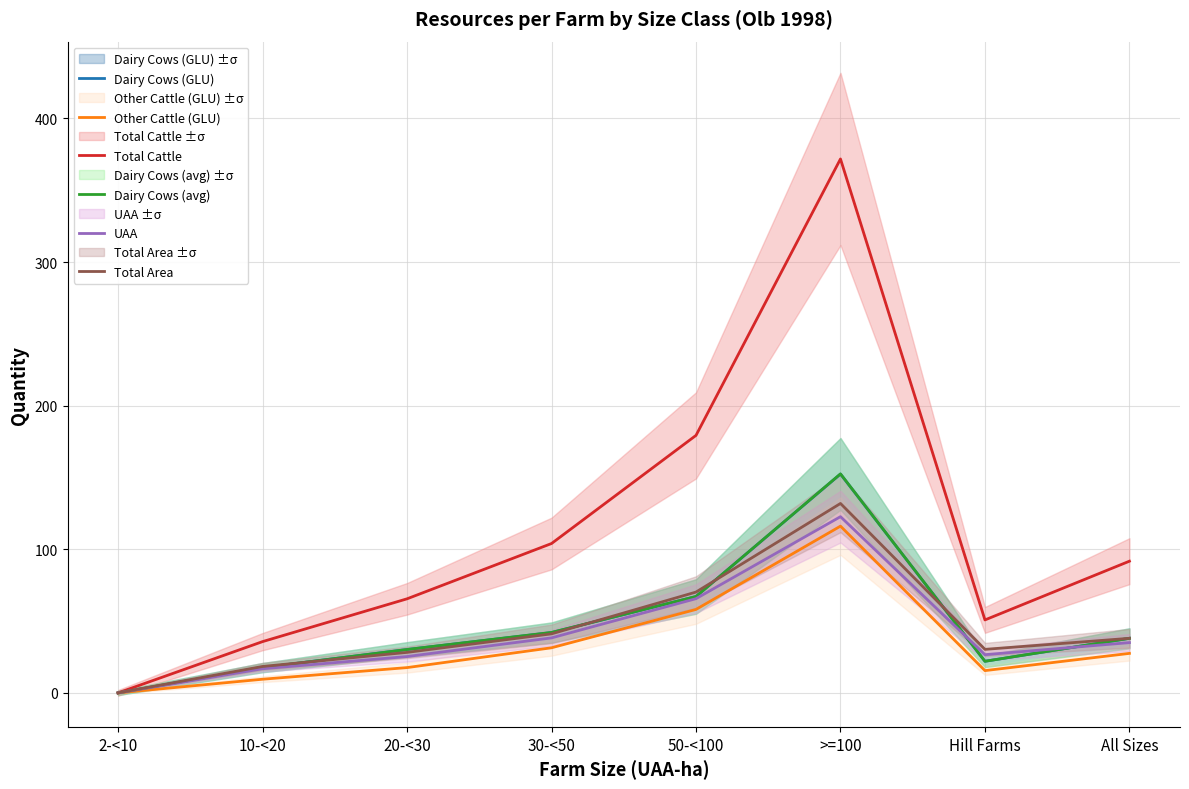

What is the difference between the maximum and minimum values in the Total Cattle series?

371.8